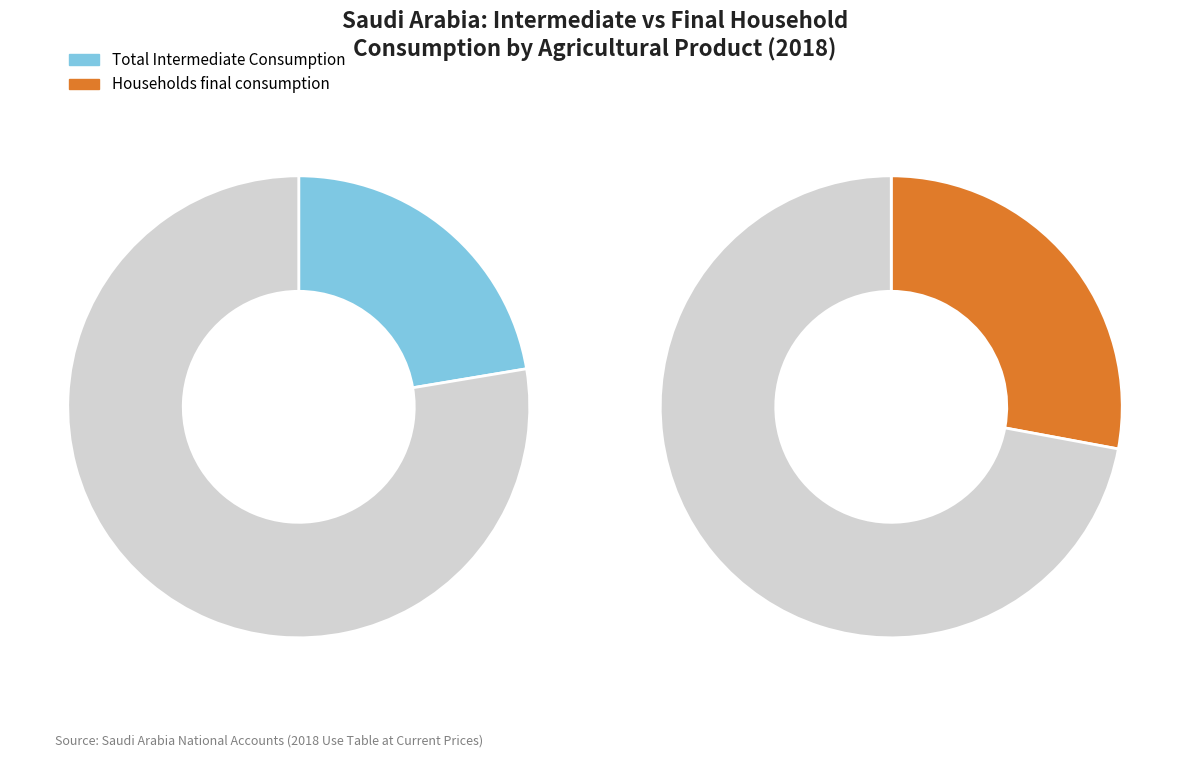

Rank the series by their maximum value, from lowest to highest.

Households final consumption, Total Intermediate Consumption